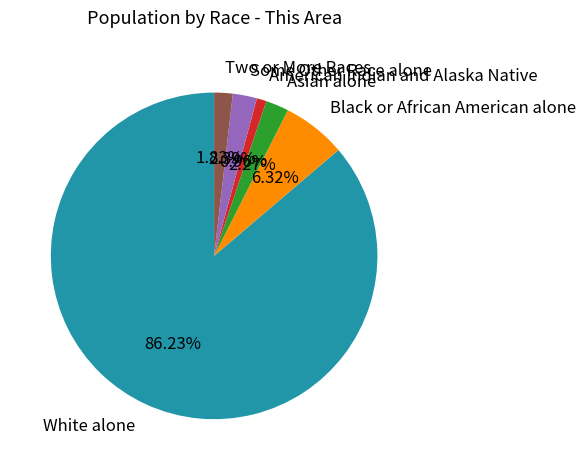

What percentage is the Some Other Race alone slice, to the nearest percent?

2%